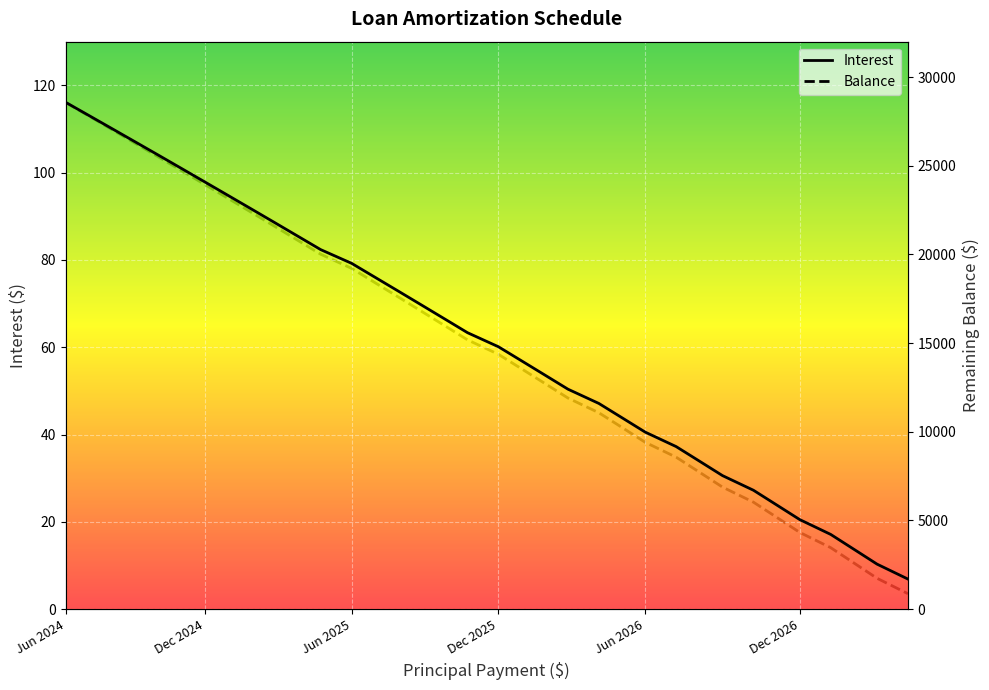

What are all the series names shown in the legend?

Interest, Balance